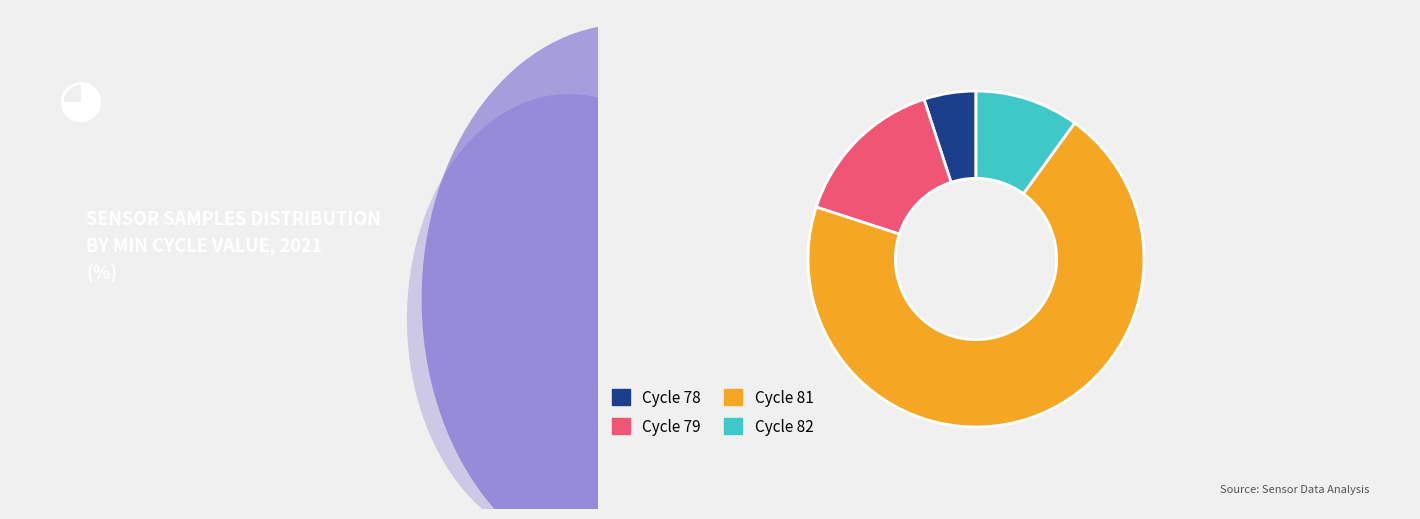

Does any single category account for the majority?

Yes